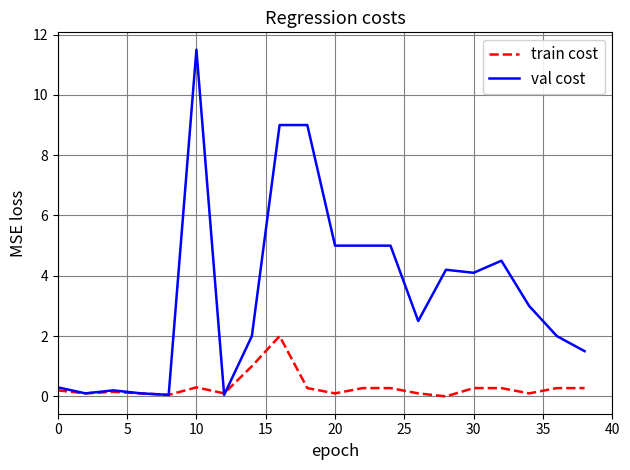

List the series in order of their peak value, lowest first.

train cost, val cost